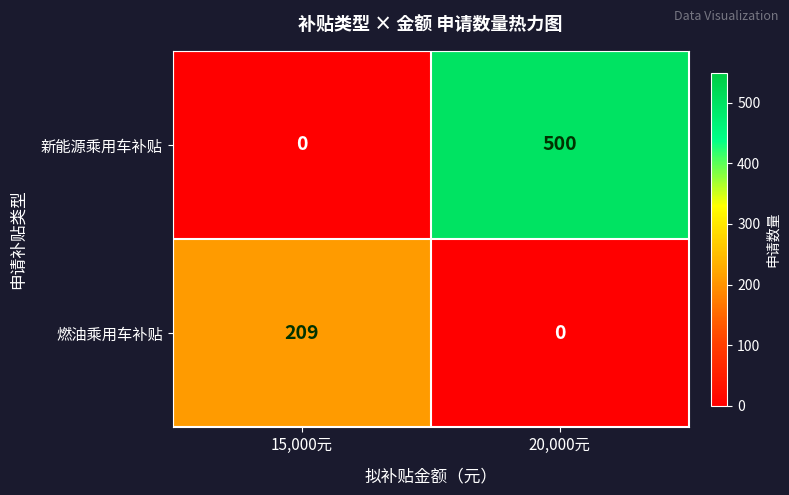

What is the spread (max minus min) of values at 15,000元?

209